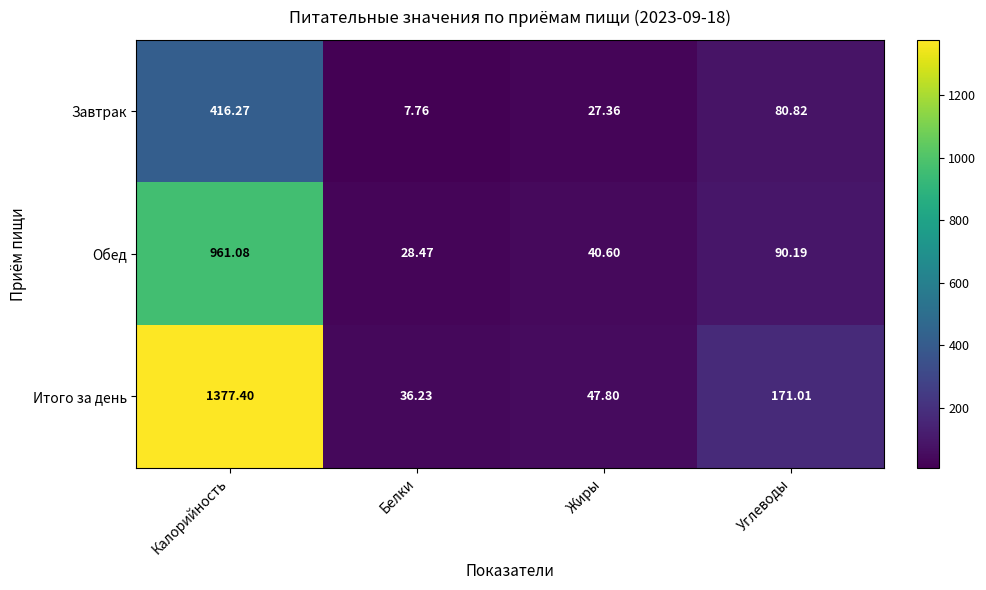

Between Белки and Углеводы, which series saw the biggest shift?

Итого за день